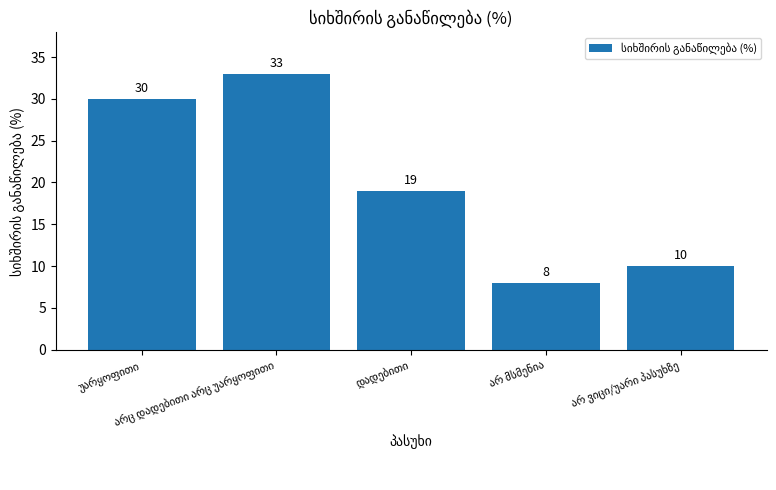

What is the value of the 1st bar from the left?

30